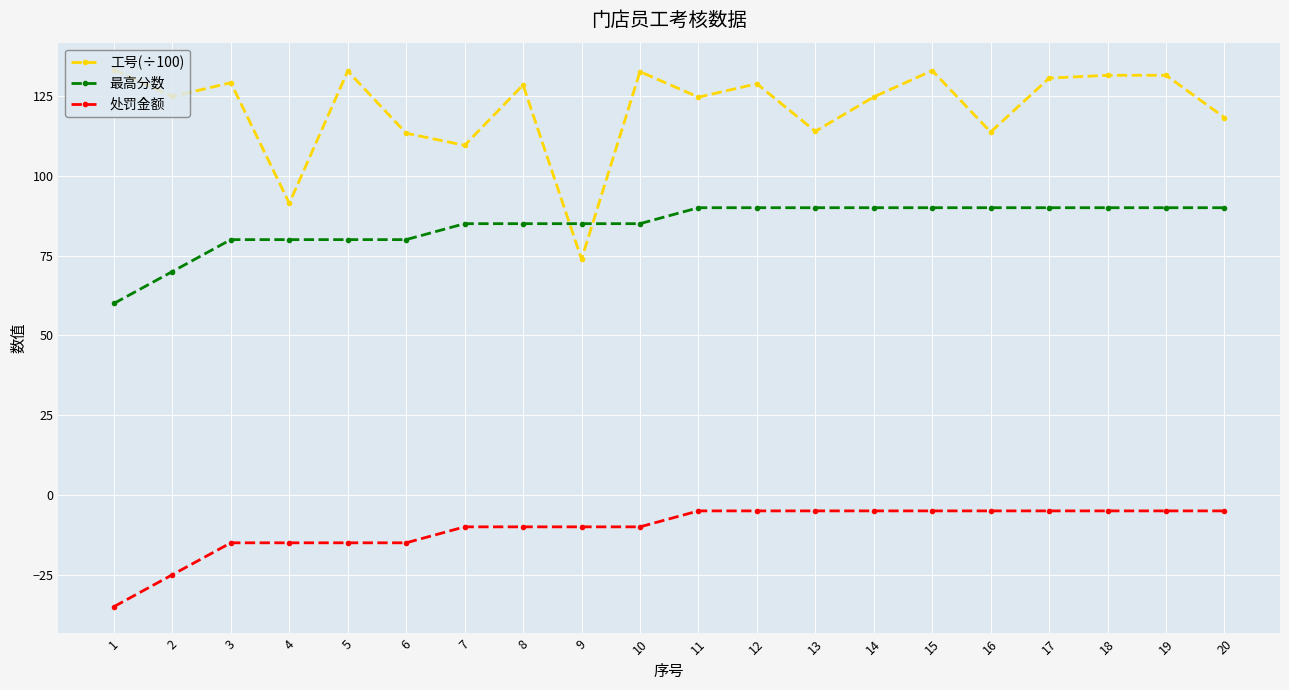

What is the average value of the 处罚金额 series?

-10.5